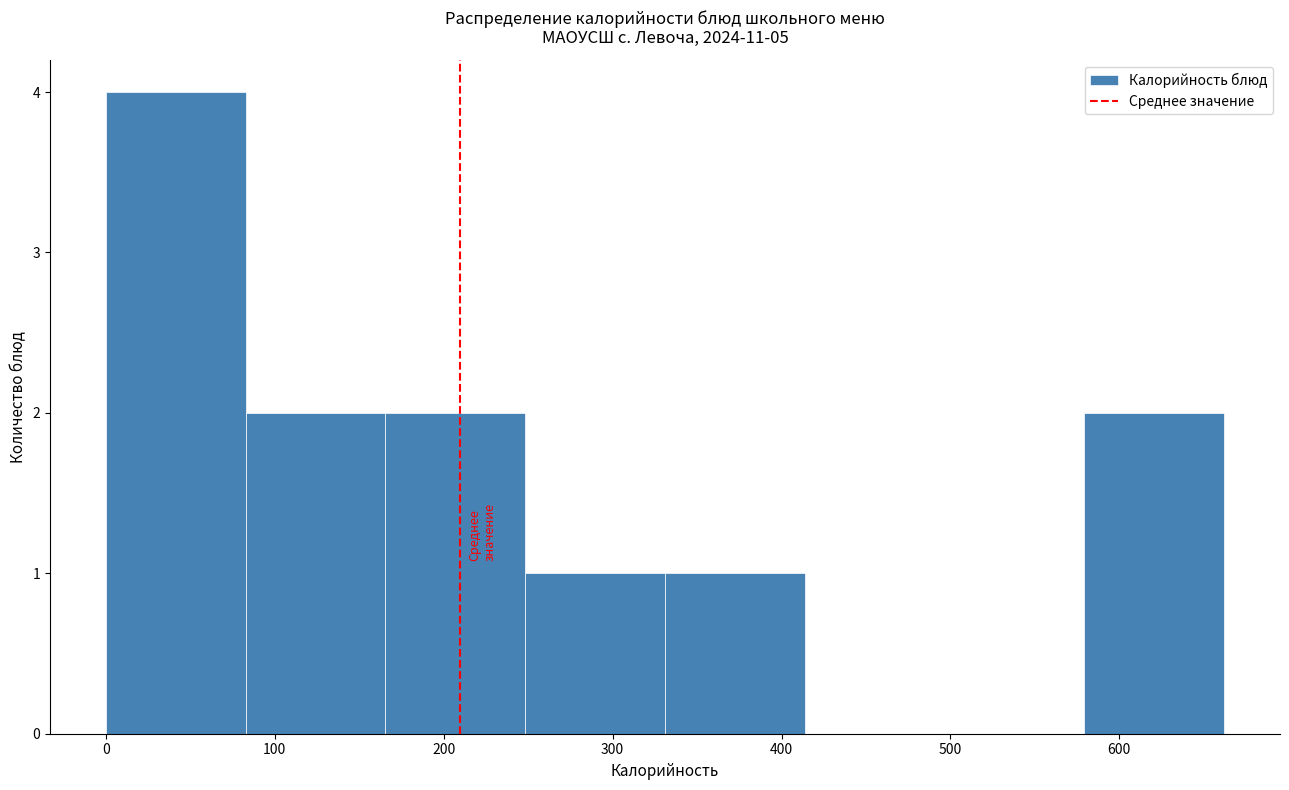

Reading left to right, transcribe this chart: for each bar, give the range it covers on the x-axis and its height. Neither the bar edges nor the heights are printed on the chart, so give them approximately, as read against the axes.

0 to 80: 4
80 to 170: 2
170 to 250: 2
250 to 330: 1
330 to 410: 1
410 to 500: 0
500 to 580: 0
580 to 660: 2